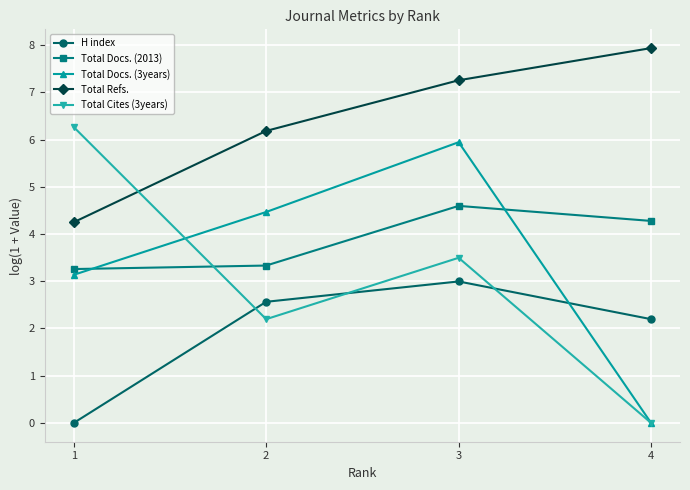

Read the Total Refs. value at 1.

4.2